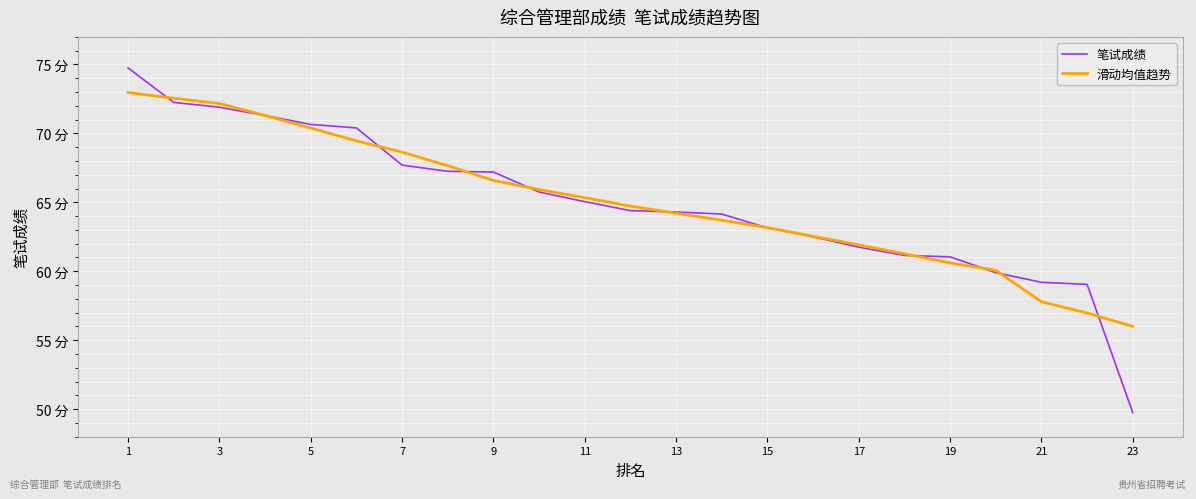

Does the chart display data point markers on the line(s)?

No